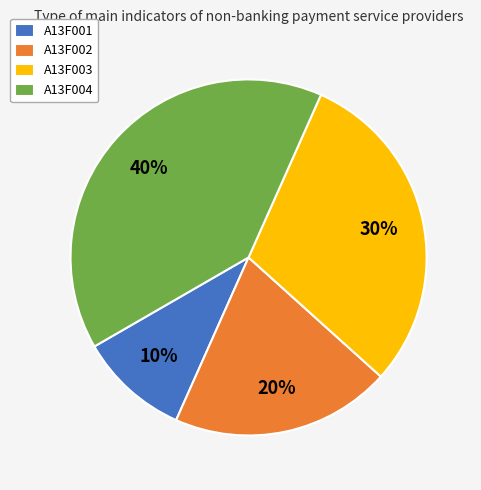

True or false: A13F003 accounts for 16% of the total.

False